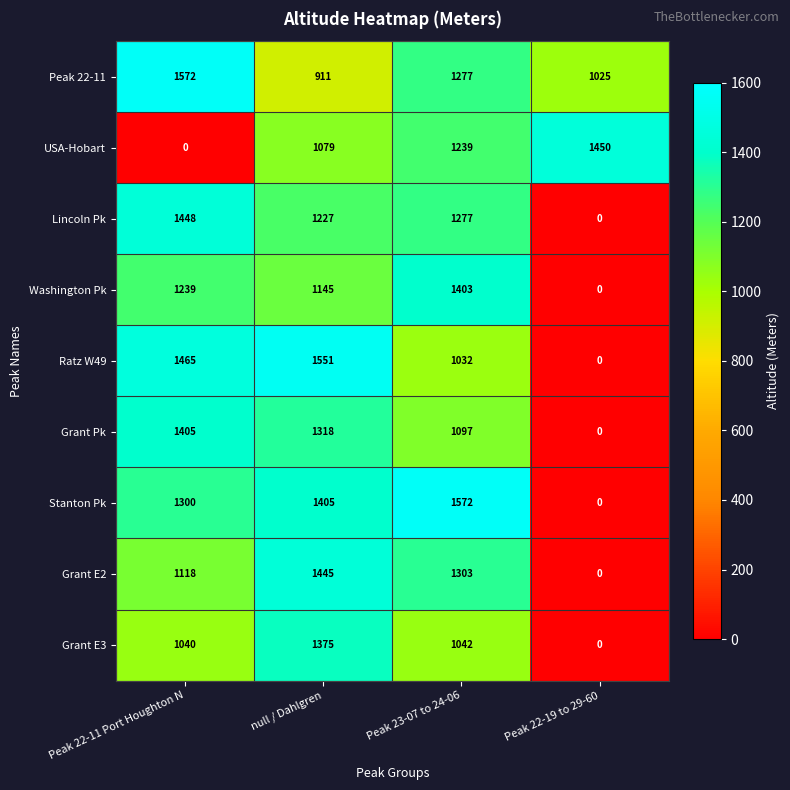

What is the total value across all series at Peak 22-19 to 29-60?

2475